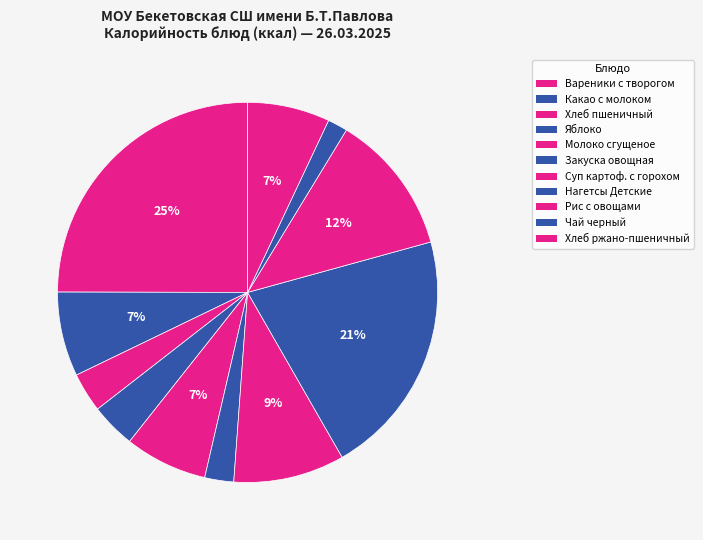

Combined, do Хлеб ржано-пшеничный and Чай черный account for over 50%?

No